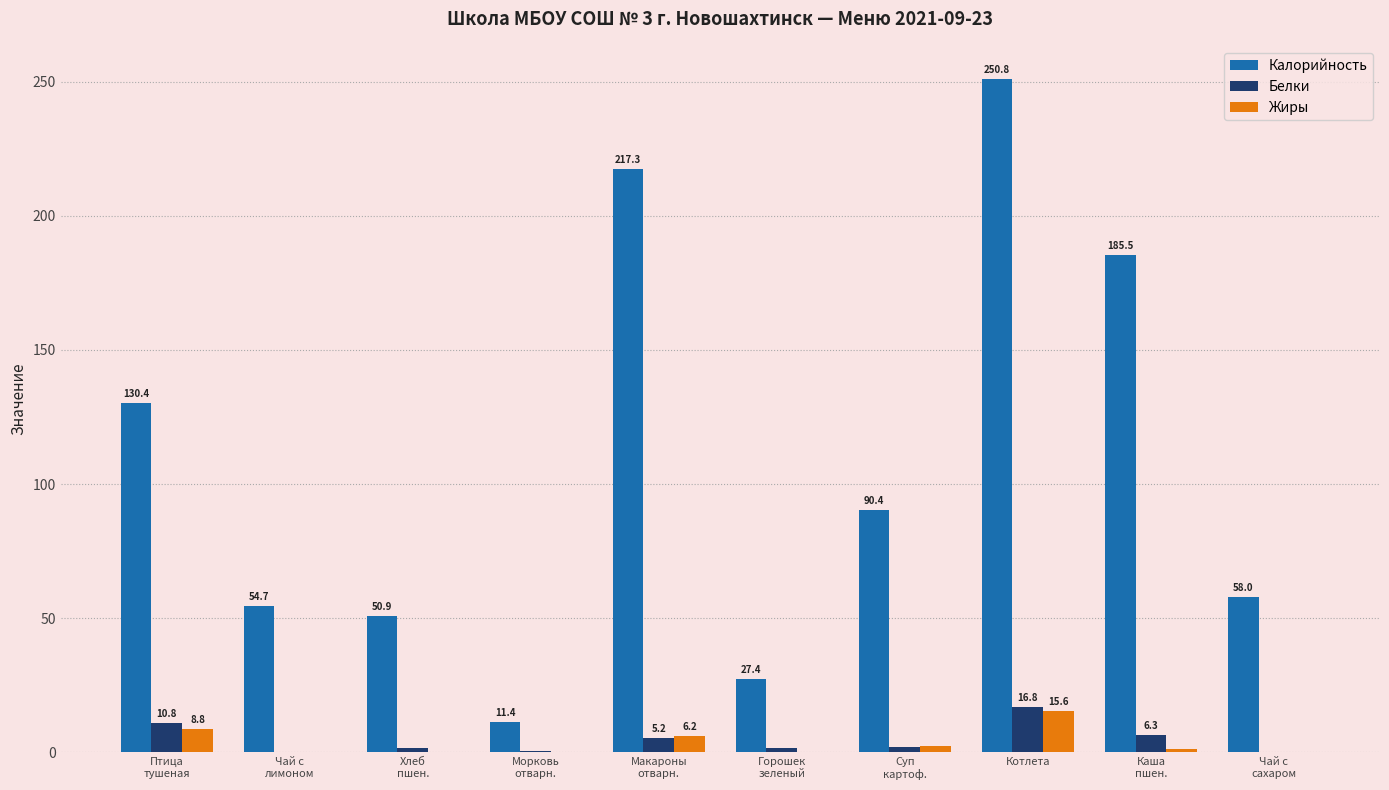

How many values in the Жиры series exceed 1?

5